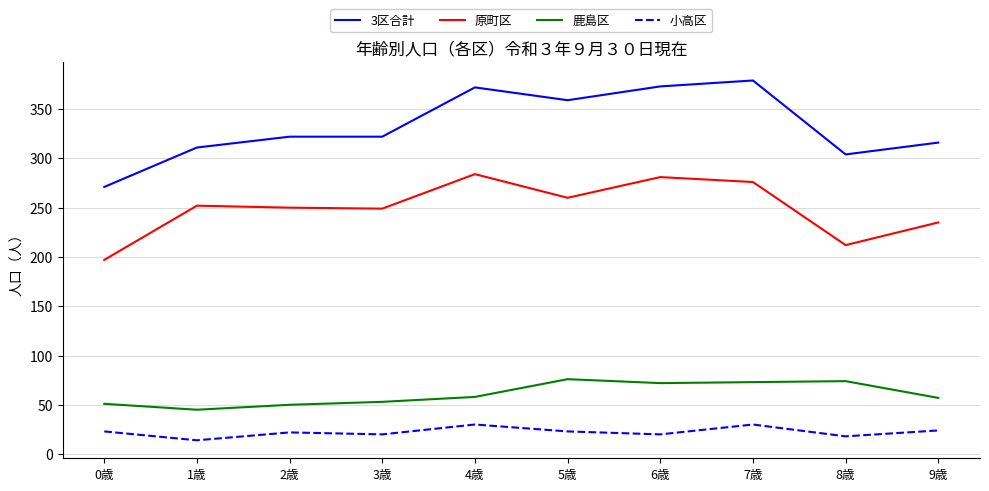

What is the sum of all 3区合計 values?

3329